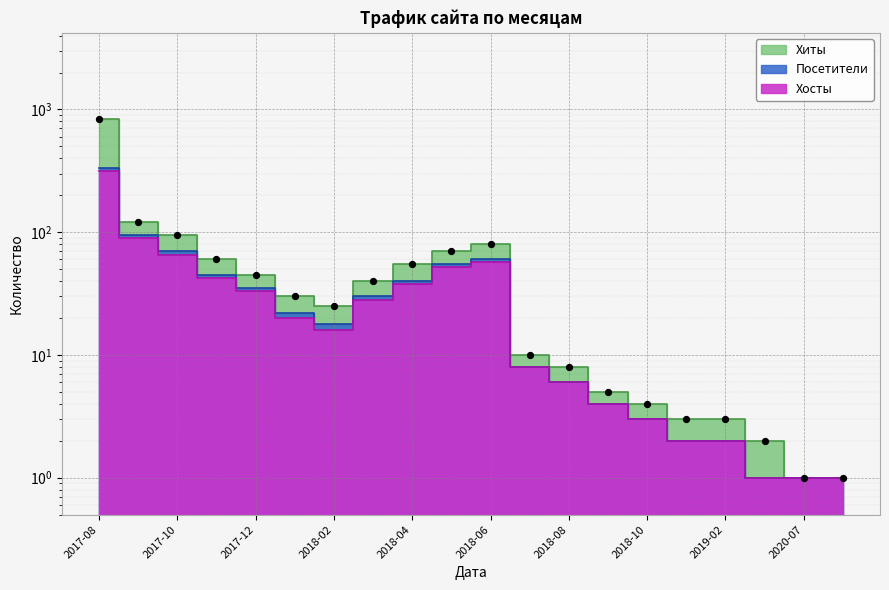

Which series reaches the maximum Y coordinate?

Хиты